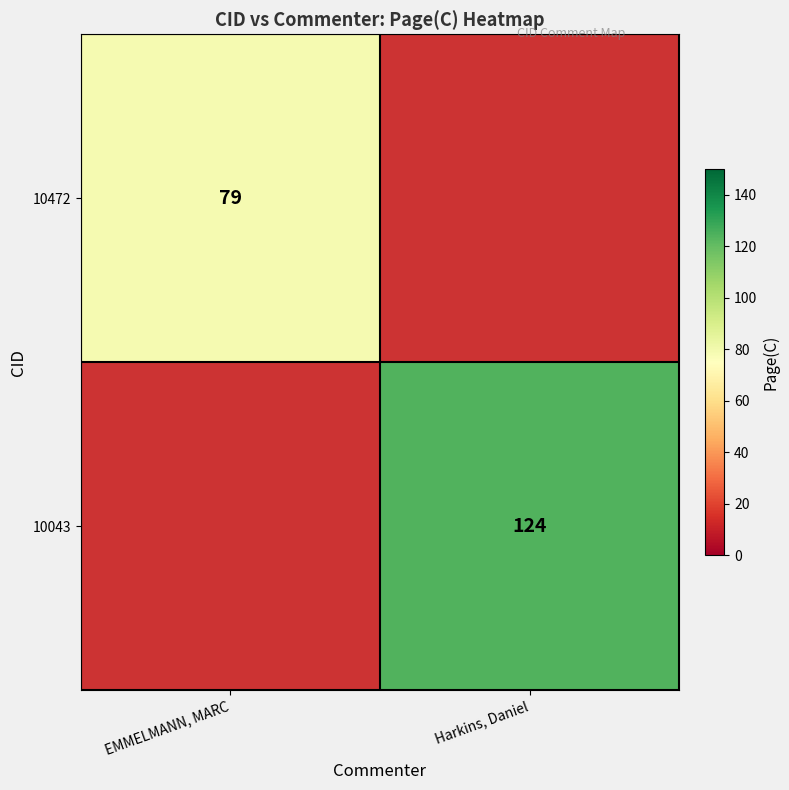

True or false: 10472 has a value of 79 at EMMELMANN, MARC.

True